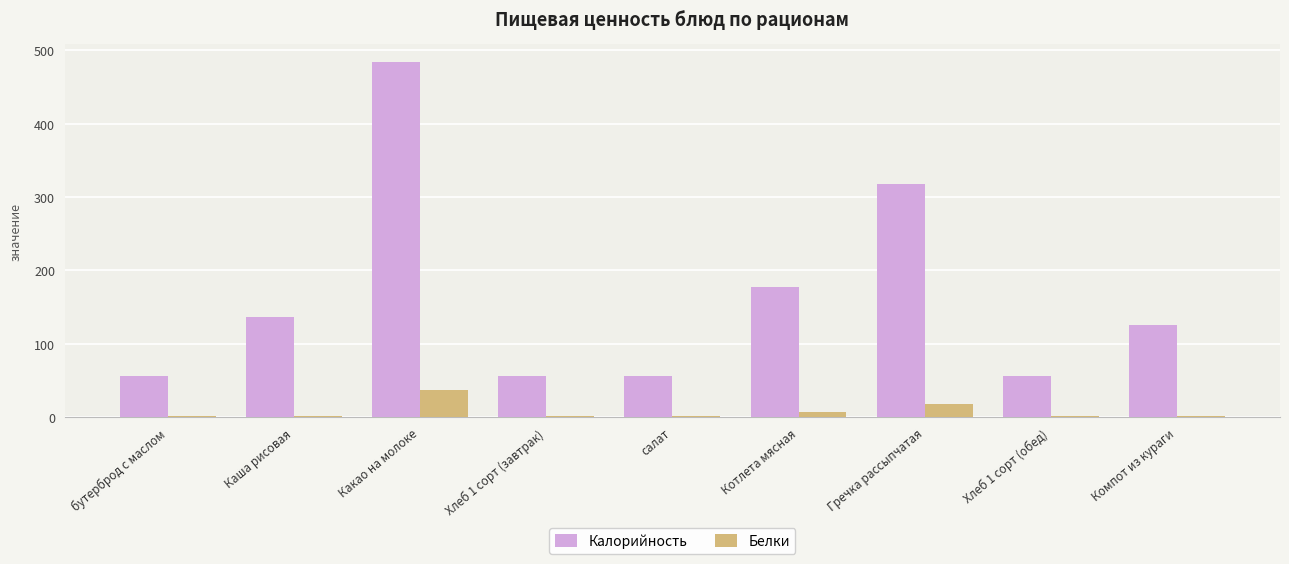

What is the sum of all Калорийность values?

1464.2